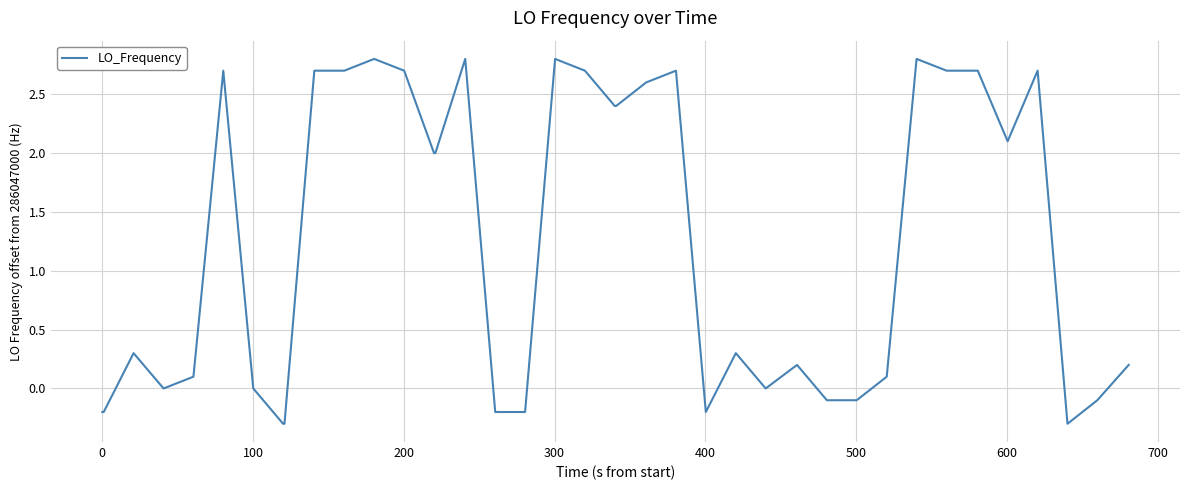

What is the maximum value shown in the chart?

2.8